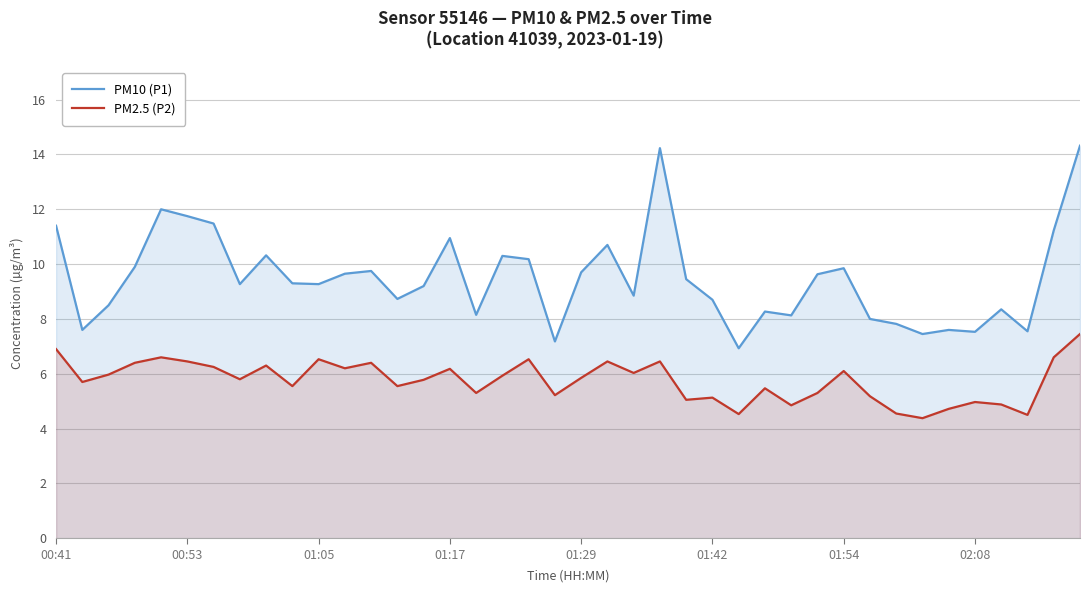

Which series has the largest range (max minus min)?

PM10 (P1)